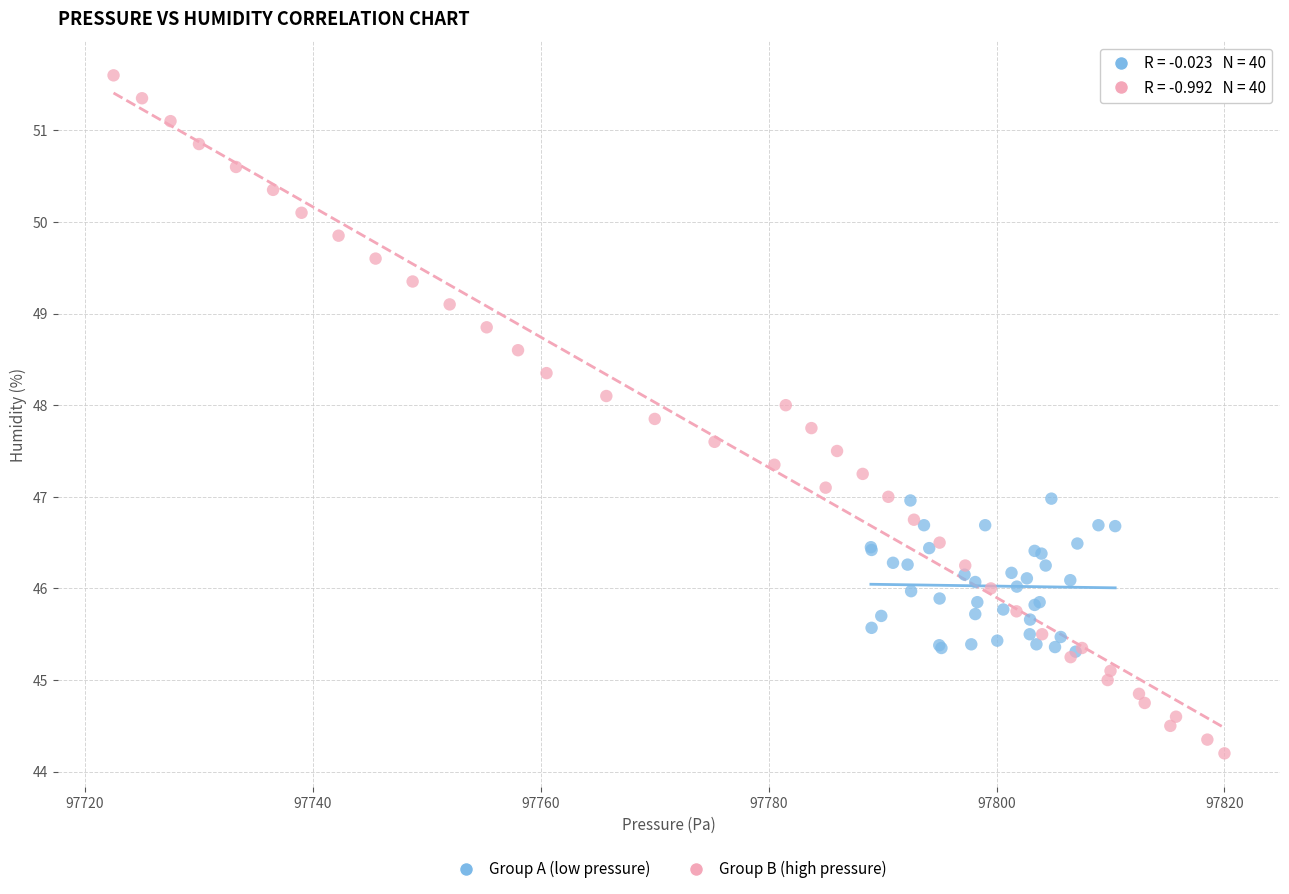

Which series has the widest spread of Y values?

Group B (high pressure)